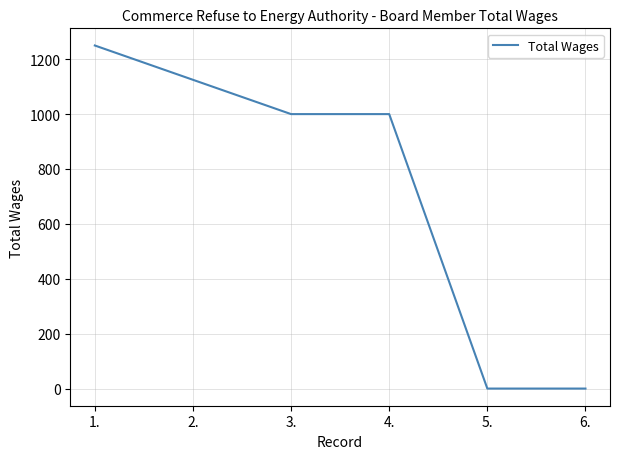

Is it true that the value at 2. is 248?

False